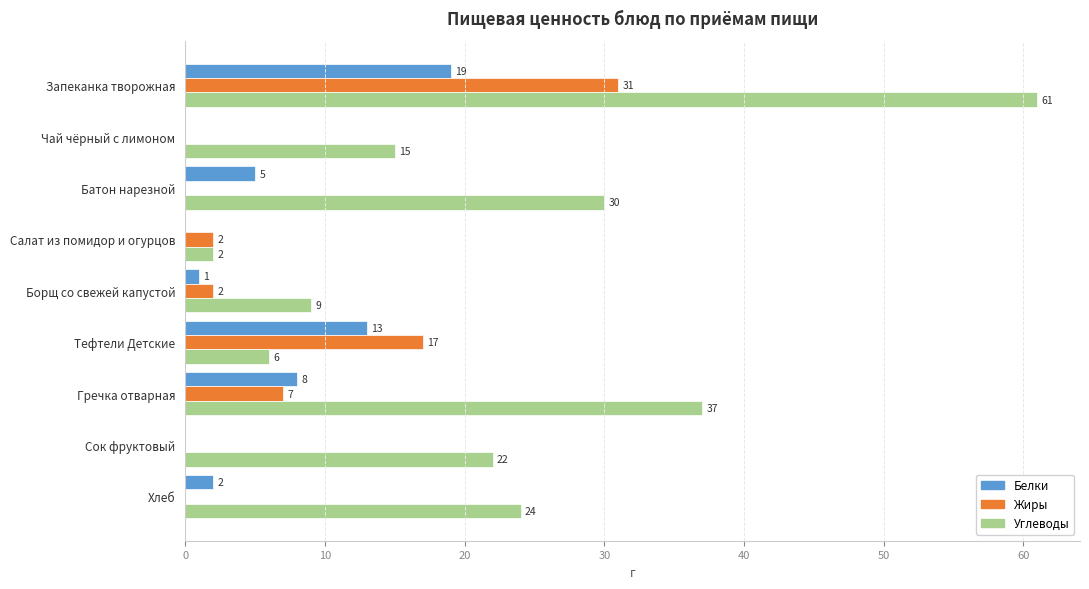

What is the maximum value shown in the chart?

61